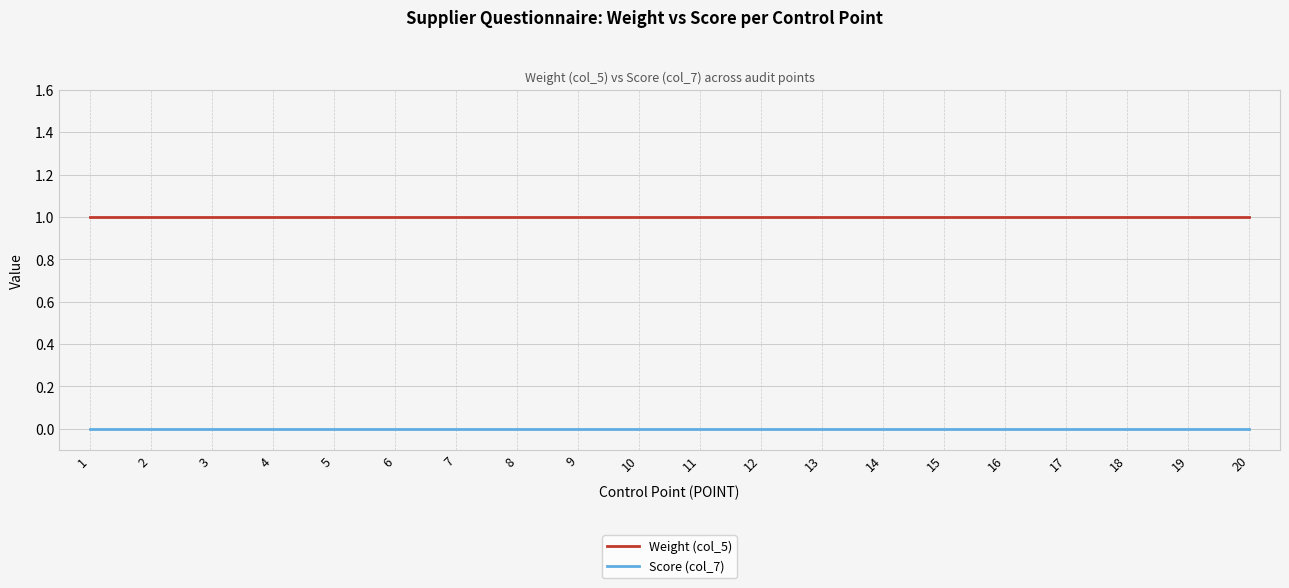

Is it true that Weight (col_5) equals 1 at 19?

True